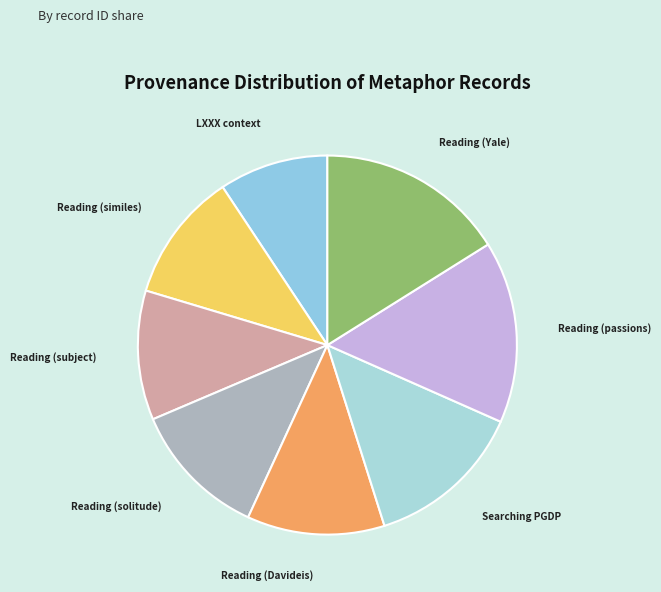

Rank the categories by value from highest to lowest.

Reading (Yale), Reading (passions), Searching PGDP, Reading (Davideis), Reading (solitude), Reading (subject), Reading (similes), LXXX context